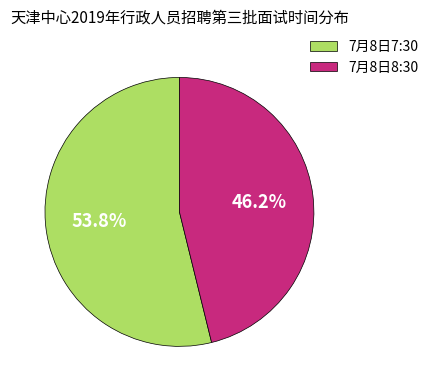

Is it true that 7月8日7:30 is 54% of the pie?

True